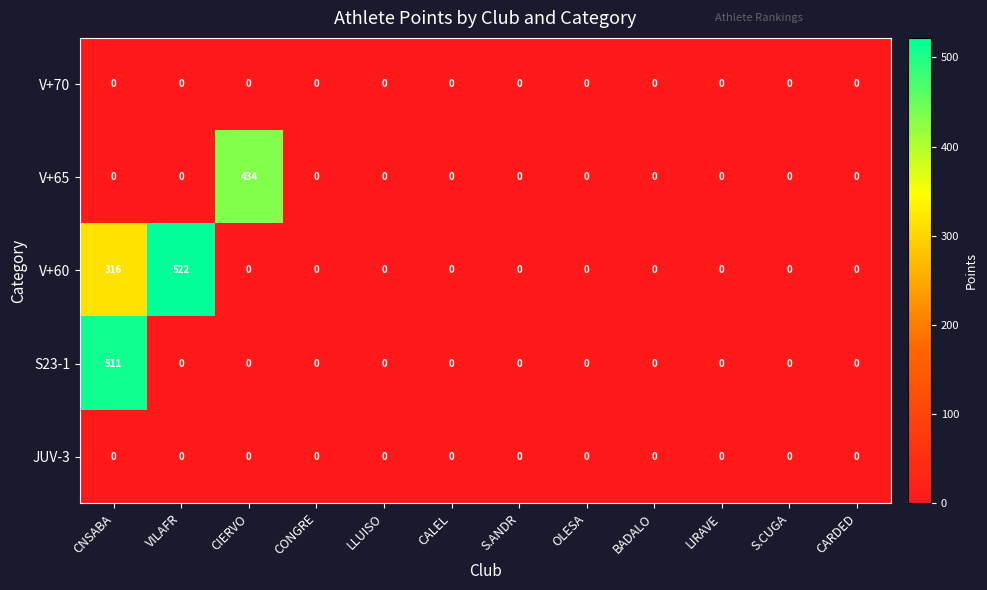

Which series has the widest spread of values?

V+60